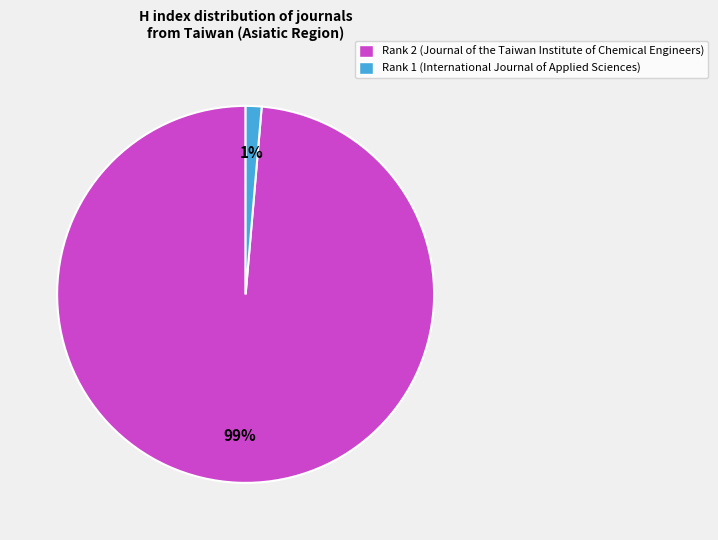

Combined, do Rank 1 (International Journal of Applied Sciences) and Rank 2 (Journal of the Taiwan Institute of Chemical Engineers) account for over 50%?

Yes